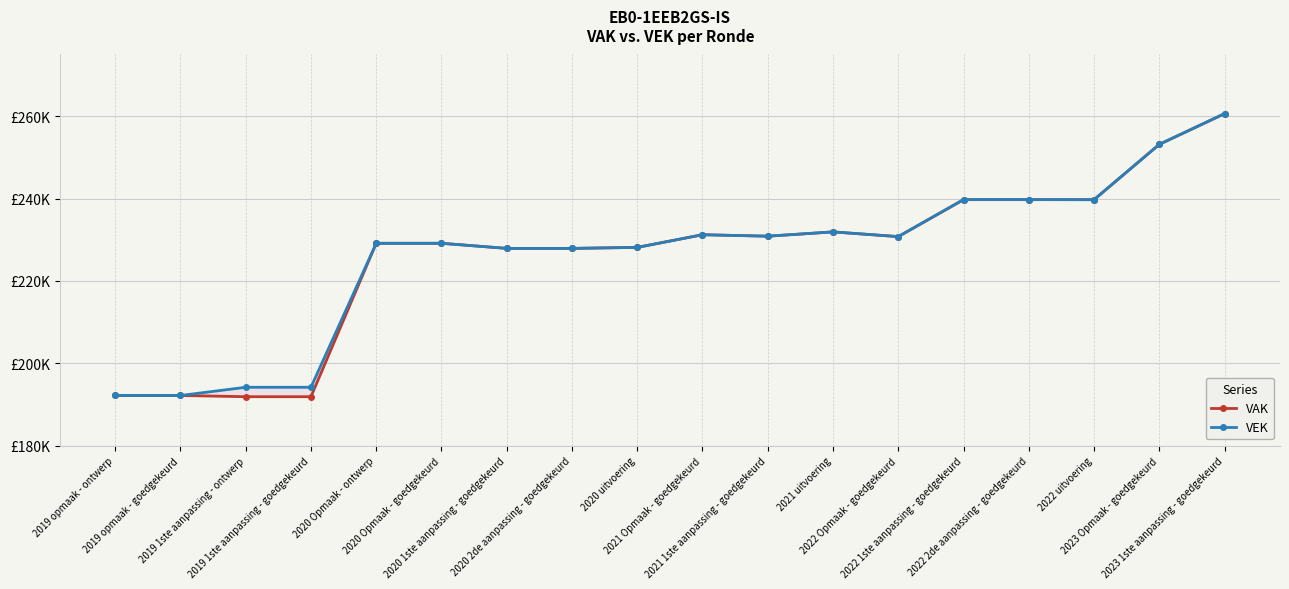

Reading left to right, list all the values displayed in this chart.

VAK: 2019 opmaak - ontwerp=192195	2019 opmaak - goedgekeurd=192195	2019 1ste aanpassing - ontwerp=191899	2019 1ste aanpassing - goedgekeurd=191899	2020 Opmaak - ontwerp=229154	2020 Opmaak - goedgekeurd=229154	2020 1ste aanpassing - goedgekeurd=227917	2020 2de aanpassing - goedgekeurd=227917	2020 uitvoering=228167	2021 Opmaak - goedgekeurd=231235	2021 1ste aanpassing - goedgekeurd=230878	2021 uitvoering=231922	2022 Opmaak - goedgekeurd=230765	2022 1ste aanpassing - goedgekeurd=239746	2022 2de aanpassing - goedgekeurd=239746	2022 uitvoering=239743	2023 Opmaak - goedgekeurd=253172	2023 1ste aanpassing - goedgekeurd=260629
VEK: 2019 opmaak - ontwerp=192193	2019 opmaak - goedgekeurd=192193	2019 1ste aanpassing - ontwerp=194190	2019 1ste aanpassing - goedgekeurd=194190	2020 Opmaak - ontwerp=229154	2020 Opmaak - goedgekeurd=229154	2020 1ste aanpassing - goedgekeurd=227917	2020 2de aanpassing - goedgekeurd=227917	2020 uitvoering=228142	2021 Opmaak - goedgekeurd=231235	2021 1ste aanpassing - goedgekeurd=230878	2021 uitvoering=231922	2022 Opmaak - goedgekeurd=230790	2022 1ste aanpassing - goedgekeurd=239771	2022 2de aanpassing - goedgekeurd=239771	2022 uitvoering=239743	2023 Opmaak - goedgekeurd=253172	2023 1ste aanpassing - goedgekeurd=260629